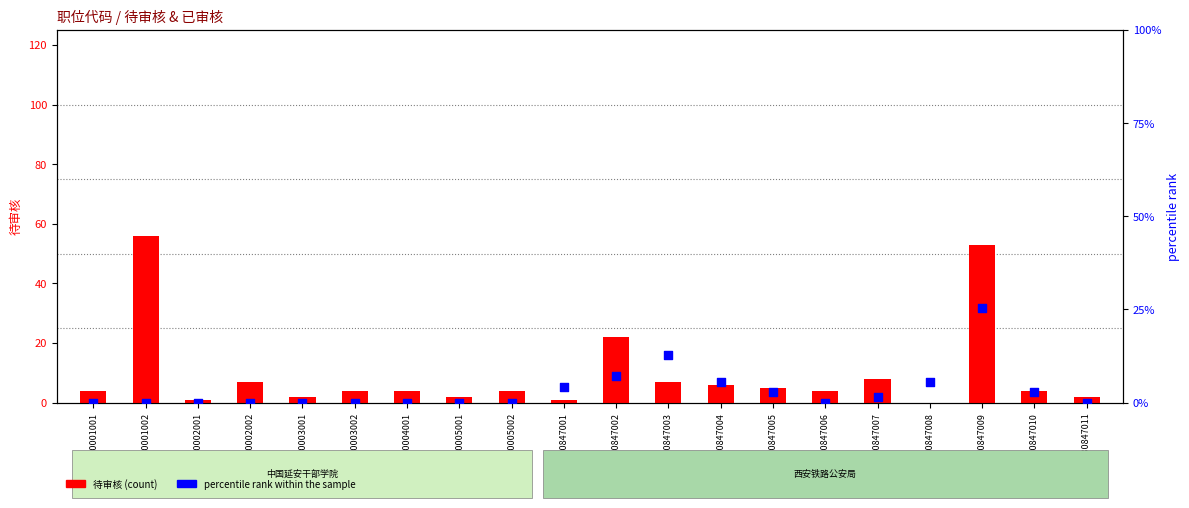

Which series reaches the maximum Y coordinate?

待审核 (count)